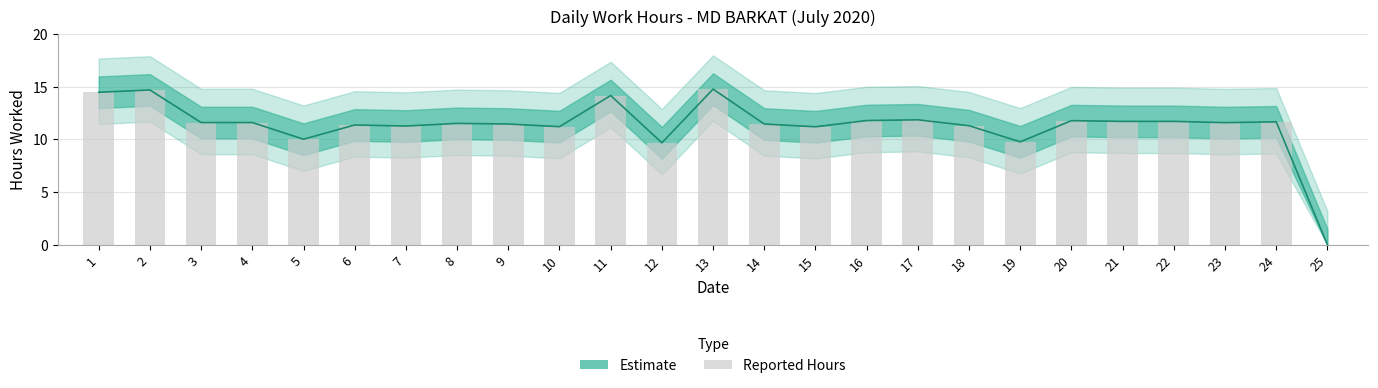

Rank the categories by value from lowest to highest.

25, 12, 19, 5, 15, 10, 7, 18, 6, 9, 14, 8, 23, 3, 4, 24, 21, 22, 20, 16, 17, 11, 1, 2, 13